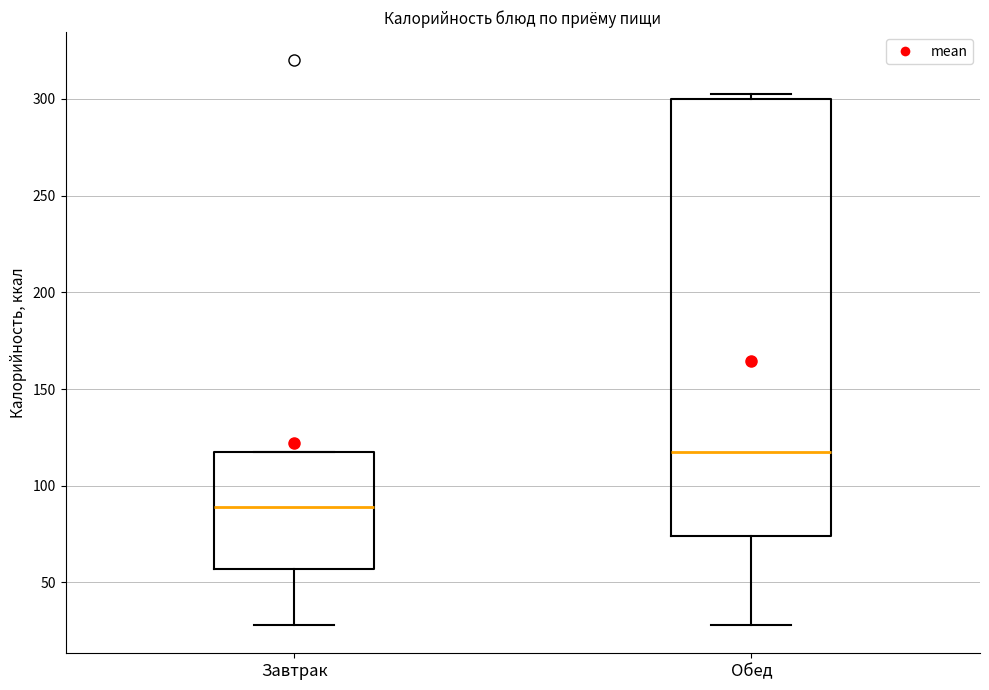

Reading left to right, read every box against the y-axis: the position of its median line, the range the box covers, and the ends of its whiskers. The values are not printed on the chart, so give them approximately, as read against the axis.

Завтрак: median 90, box 55 to 120, whiskers 30 to 120
Обед: median 120, box 75 to 300, whiskers 30 to 305